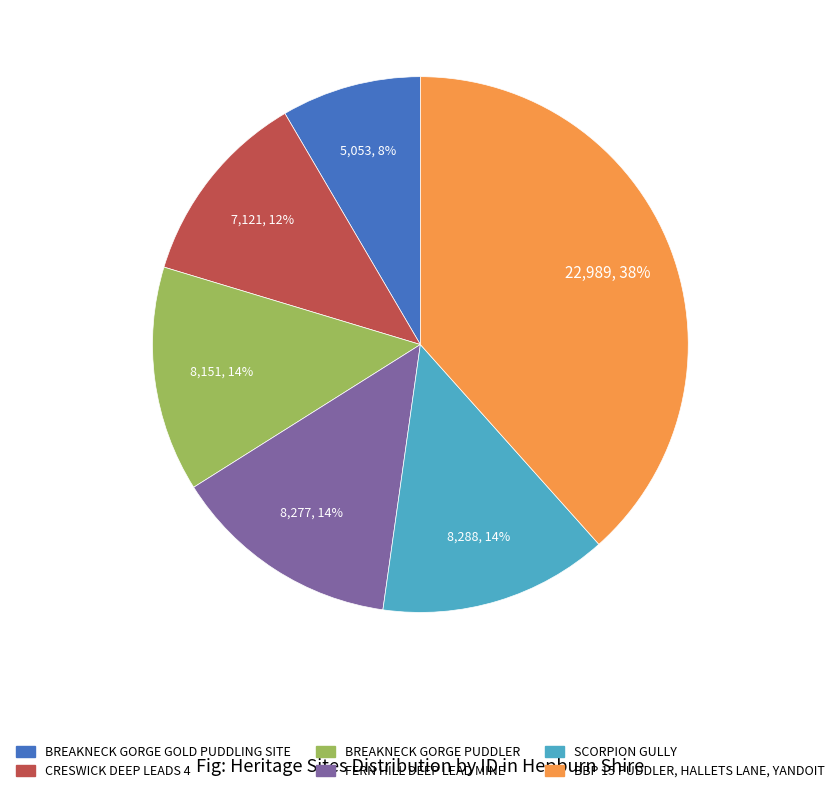

To the nearest percent, what portion does CRESWICK DEEP LEADS 4 represent?

12%